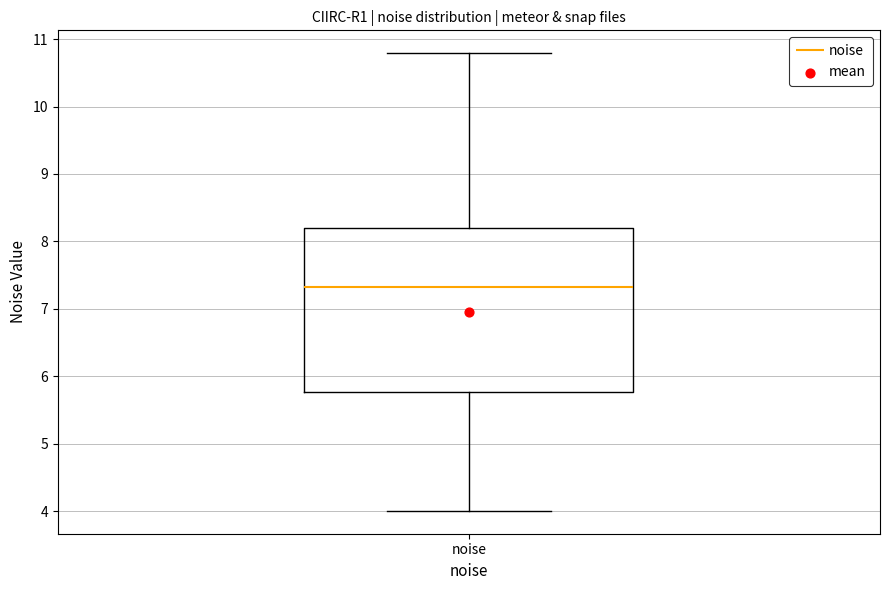

Transcribe this box plot: give where the median line is, the range the box spans, and where the two whiskers end, as read against the y-axis. The values are not printed on the chart, so give them approximately, as read against the axis.

median 7.3, box 5.8 to 8.2, whiskers 4.0 to 10.8